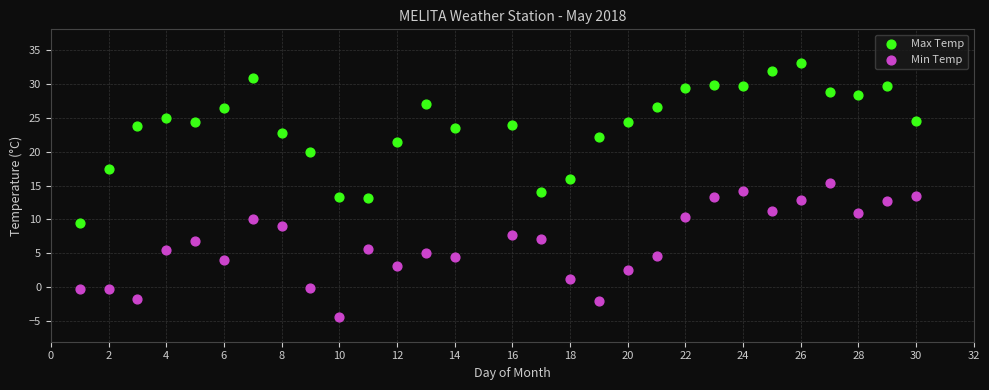

What are all the series names shown in the legend?

Max Temp, Min Temp